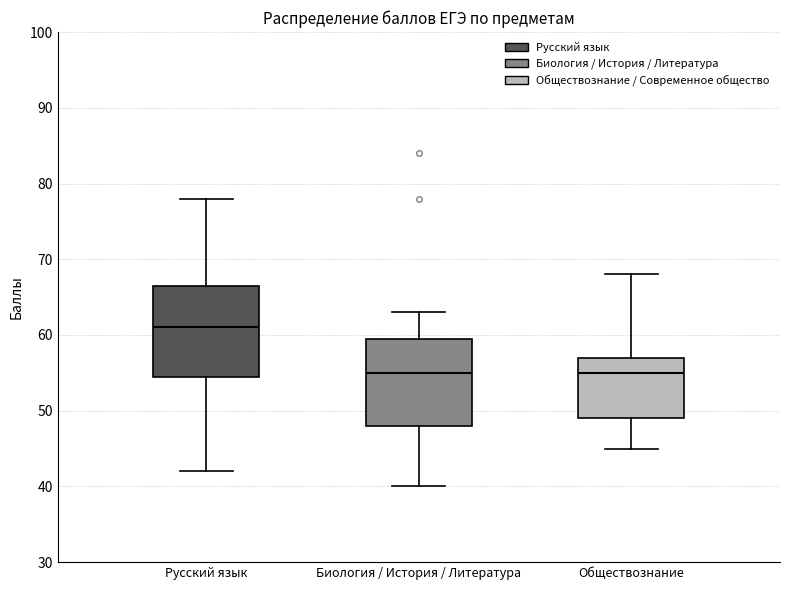

Reading left to right, read every box against the y-axis: the position of its median line, the range the box covers, and the ends of its whiskers. The values are not printed on the chart, so give them approximately, as read against the axis.

Русский язык: median 61, box 55 to 67, whiskers 42 to 78
Биология / История / Литература: median 55, box 48 to 60, whiskers 40 to 63
Обществознание: median 55, box 49 to 57, whiskers 45 to 68